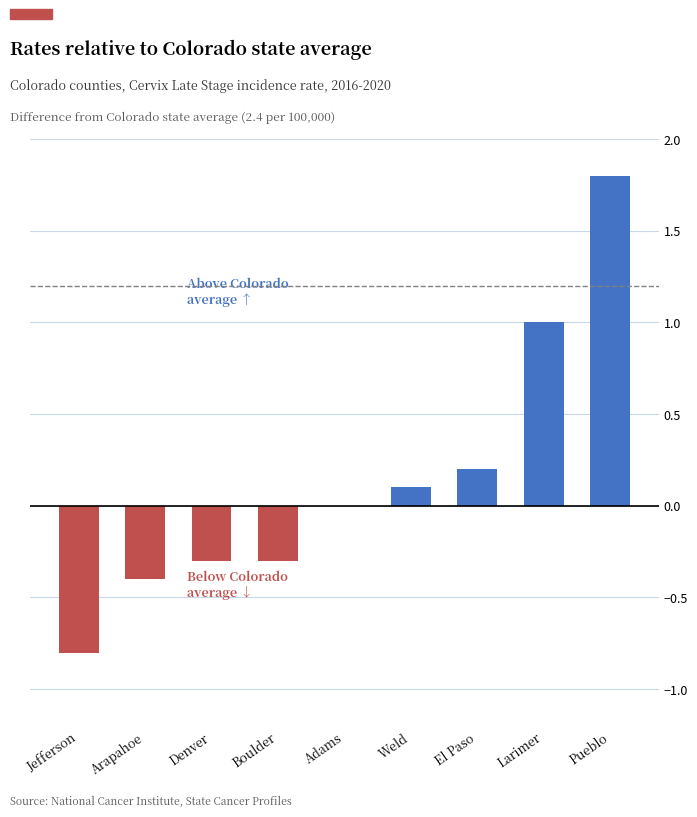

Which label corresponds to the largest value in the chart?

Pueblo